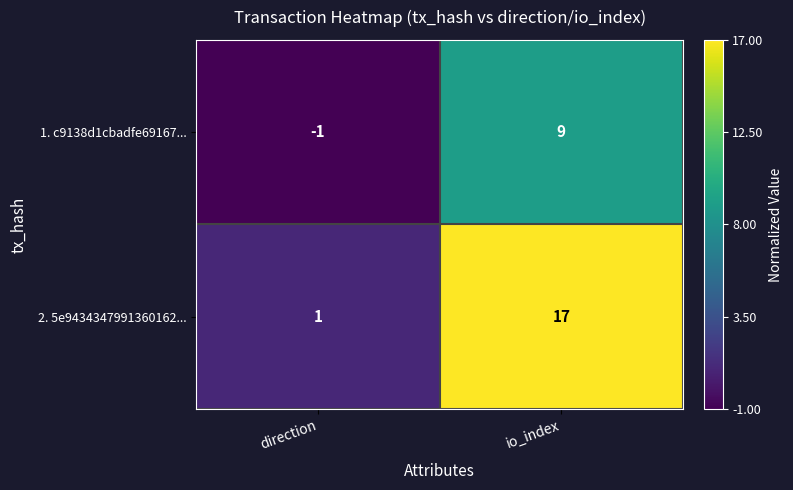

Which series has the largest total across all categories?

2. 5e9434347991360162...